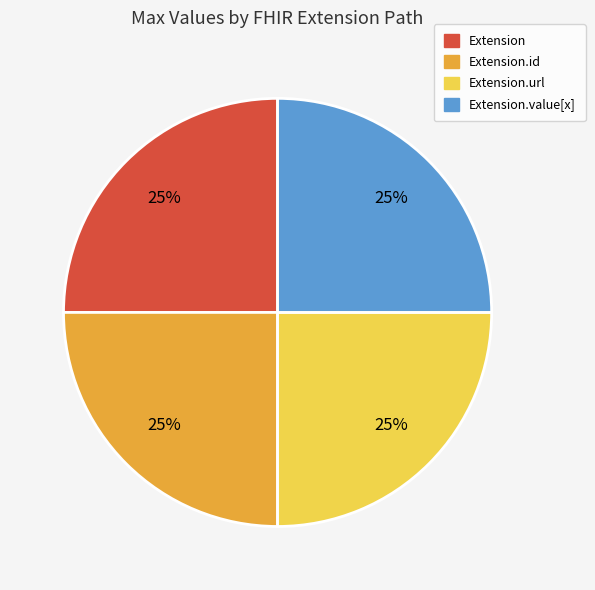

To the nearest percent, what is the average slice percentage?

25%